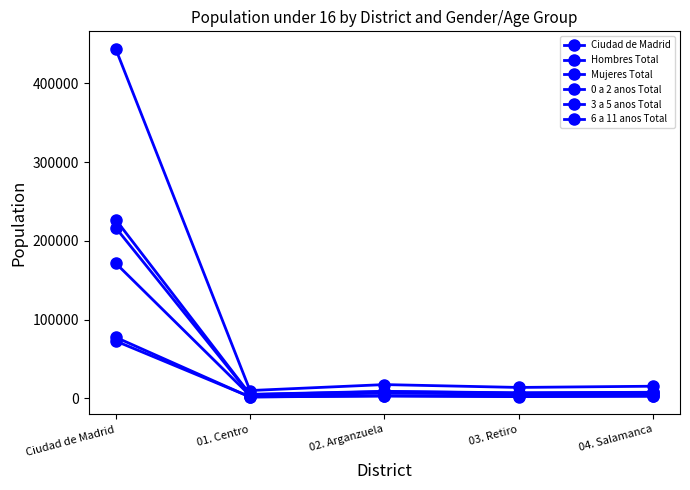

Count the number of data series in this chart.

6